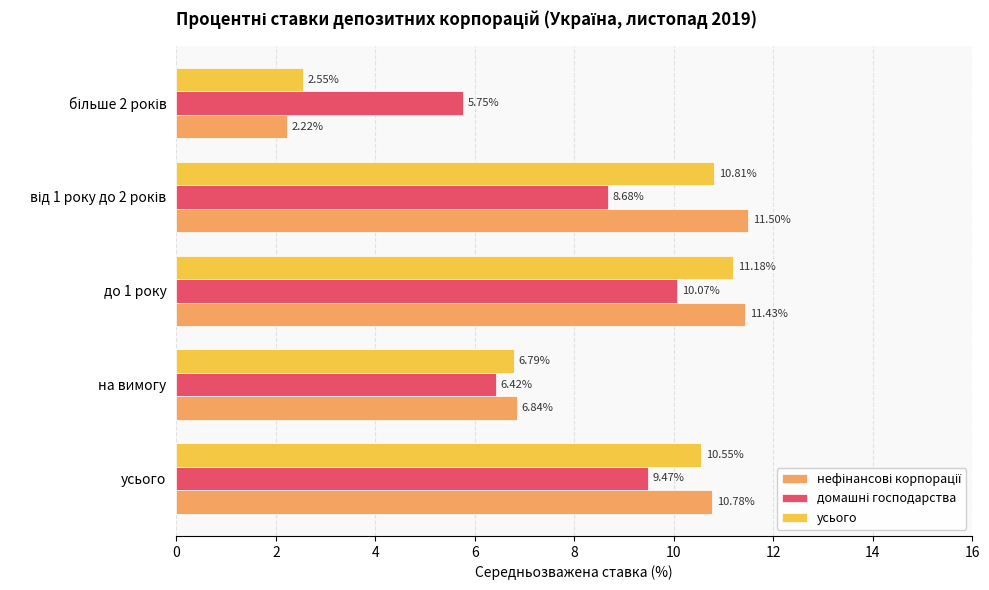

What is the greatest value displayed?

11.5